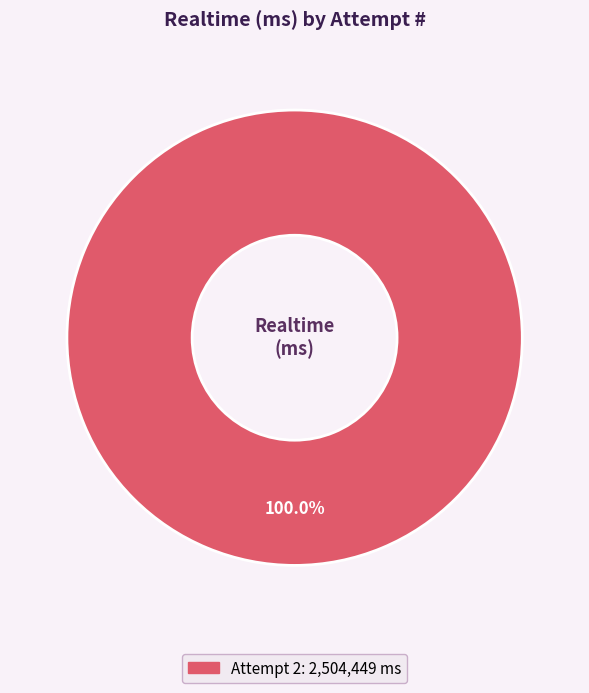

Does any single category account for the majority?

Yes